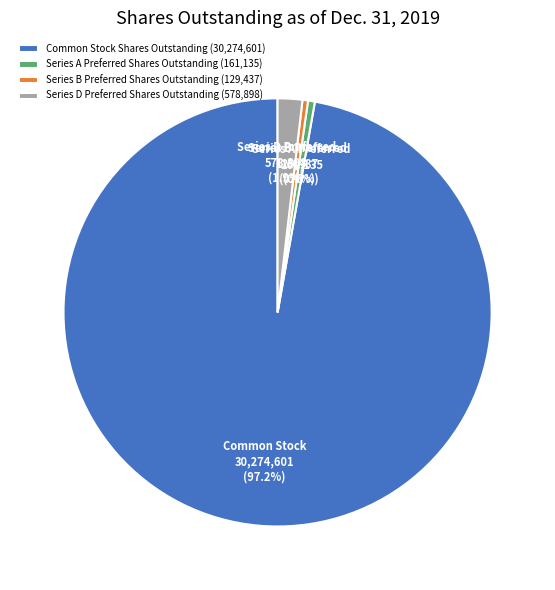

How many segments does this pie chart have?

4